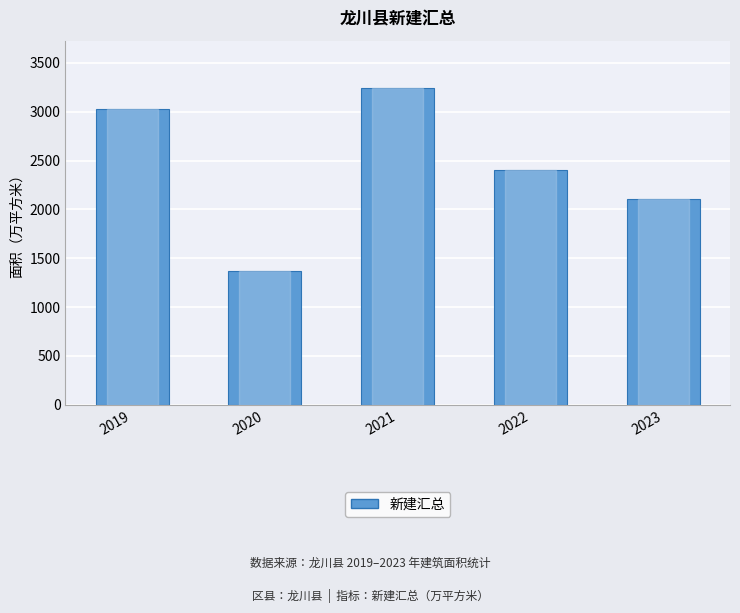

How many data points are less than 2402?

2